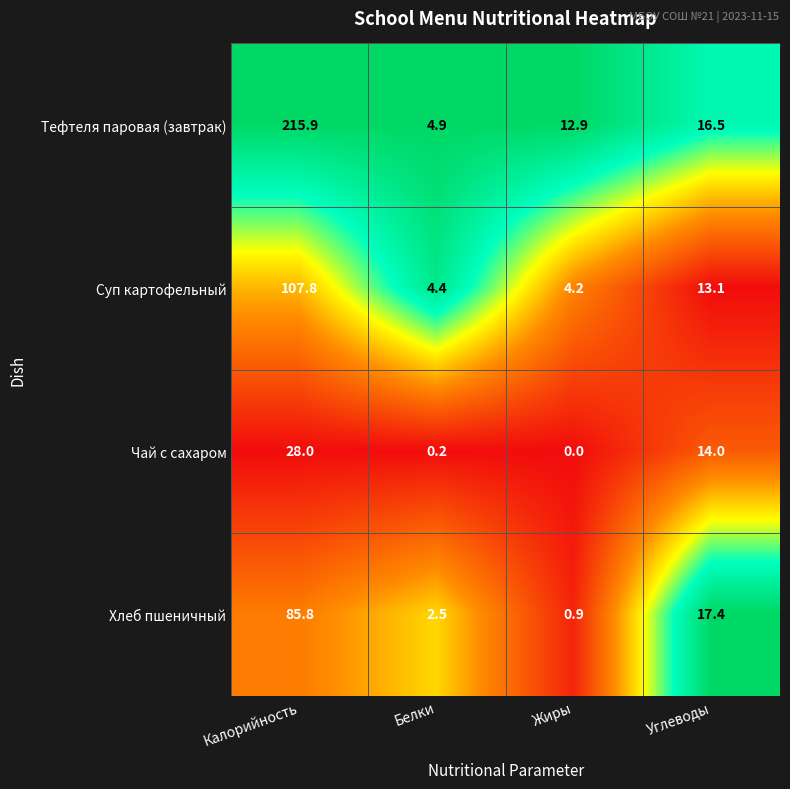

What is the difference between the Тефтеля паровая (завтрак) values at Углеводы and Жиры?

3.6